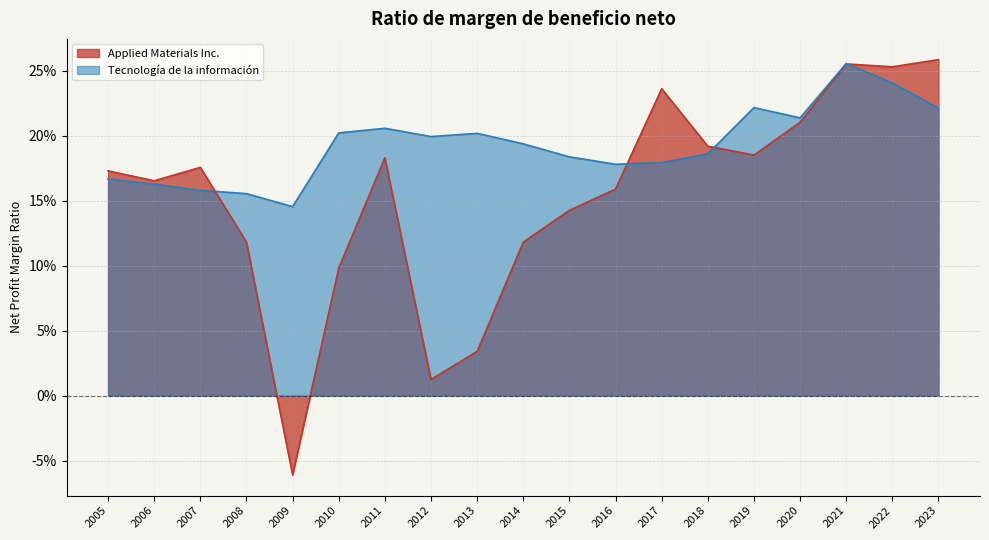

Between 2017 and 2010, which is larger?

2017